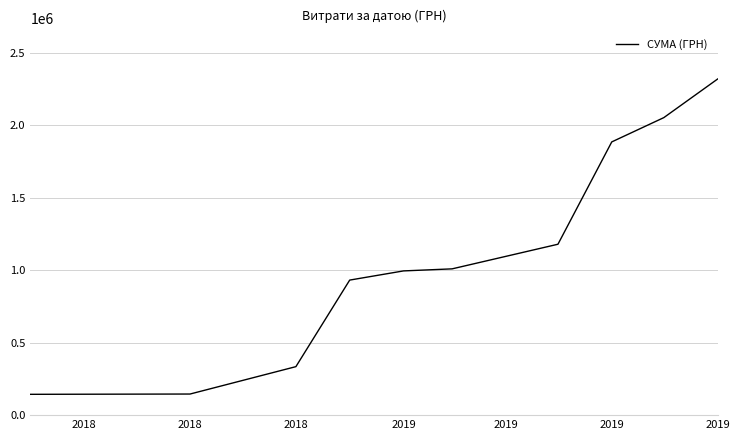

Does the chart display data point markers on the line(s)?

No